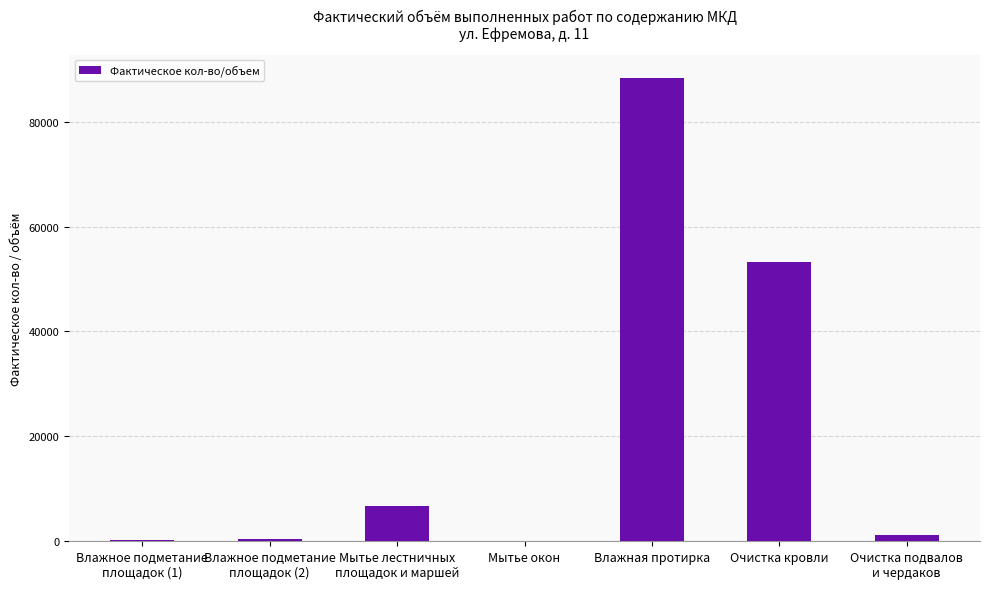

What is the maximum value shown in the chart?

88366.0